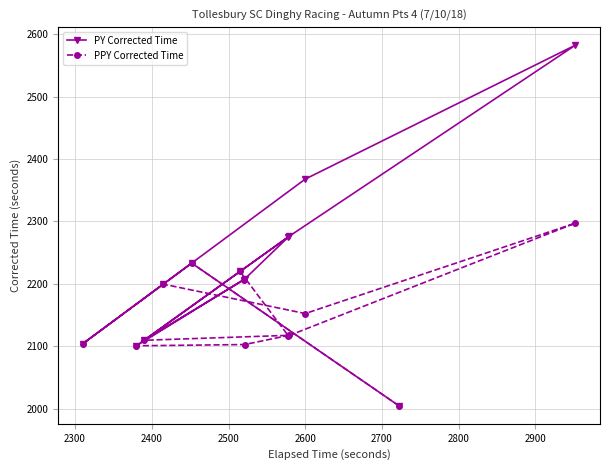

Which series has the largest total across all categories?

PY Corrected Time